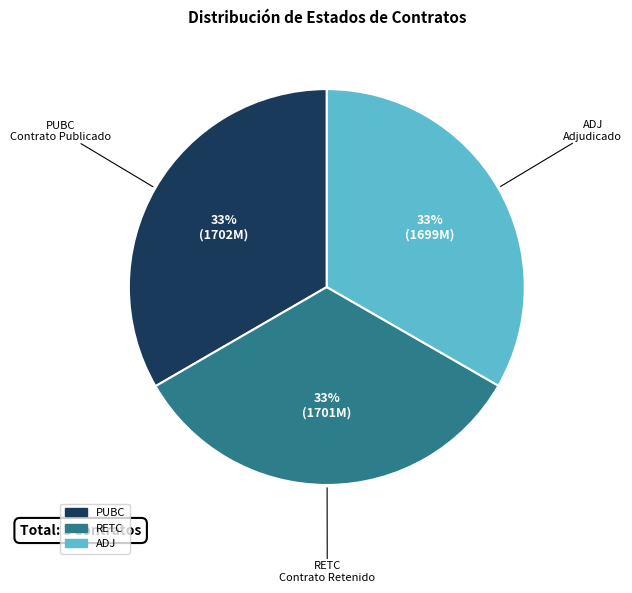

What percentage is the RETC slice, to the nearest percent?

33%